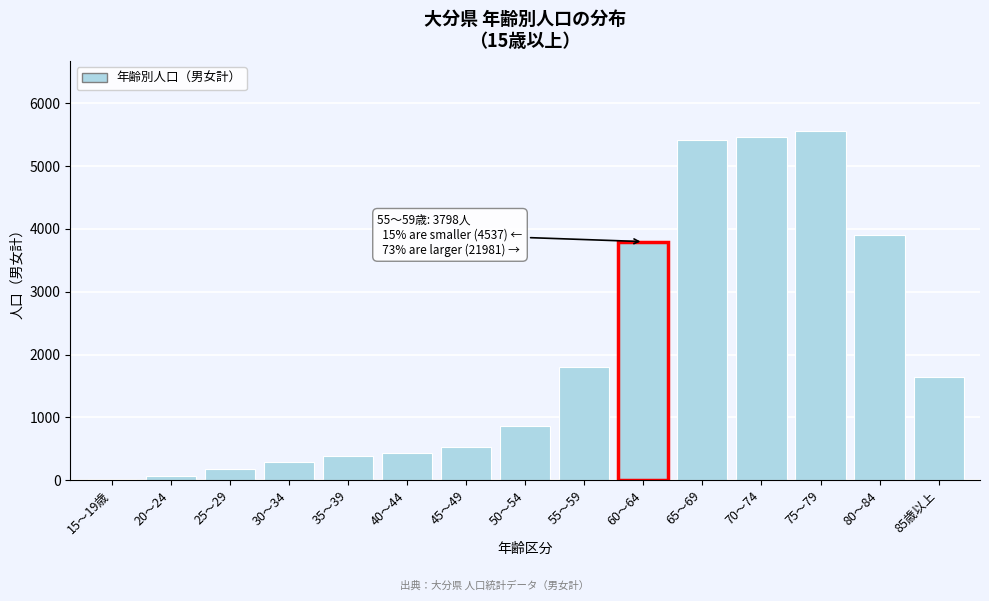

Reading left to right, what are all the values shown in this chart?

15～19歳=15	20～24=65	25～29=175	30～34=294	35～39=386	40～44=425	45～49=527	50～54=856	55～59=1794	60～64=3798	65～69=5420	70～74=5458	75～79=5563	80～84=3896	85歳以上=1644